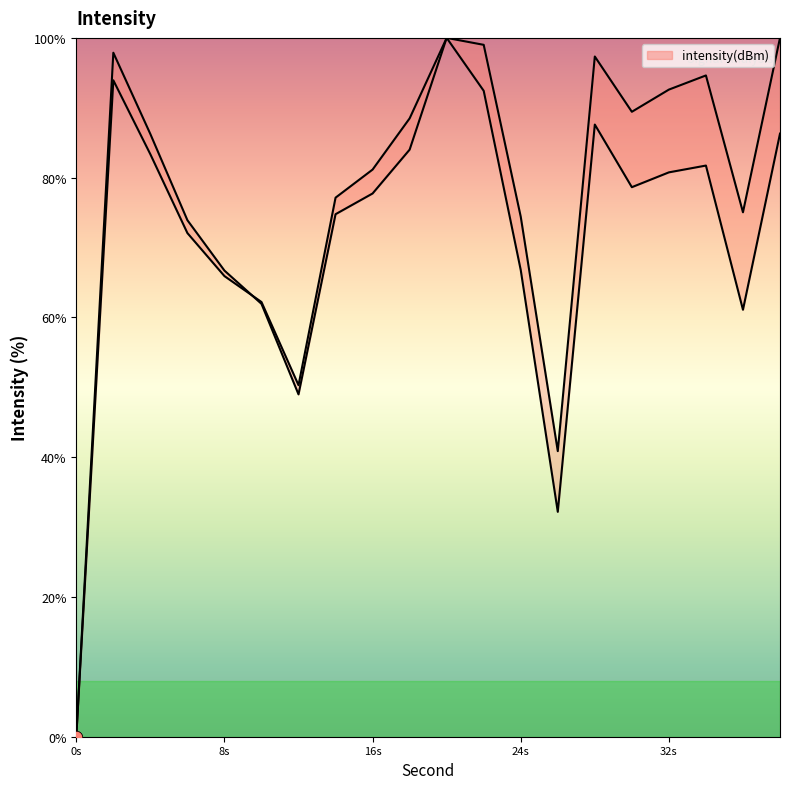

Approximately how many times larger is the value at 20 compared to 38?

1.2